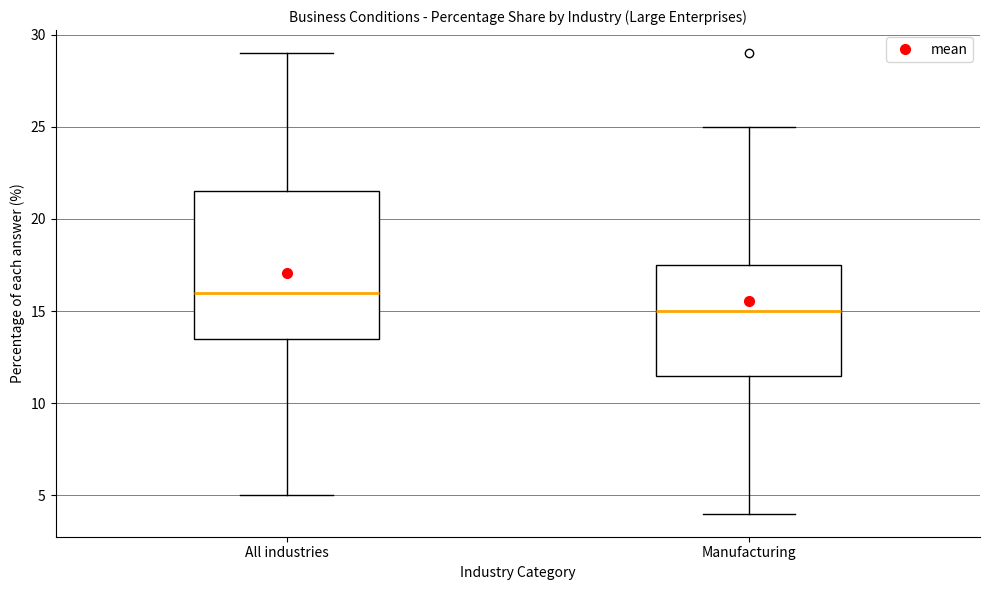

Reading left to right, transcribe this box plot: for each box, give where its median line is, the range the box spans, and where its two whiskers end, as read against the y-axis. The values are not printed on the chart, so give them approximately, as read against the axis.

All industries: median 16.0, box 13.5 to 21.5, whiskers 5.0 to 29.0
Manufacturing: median 15.0, box 11.5 to 17.5, whiskers 4.0 to 25.0